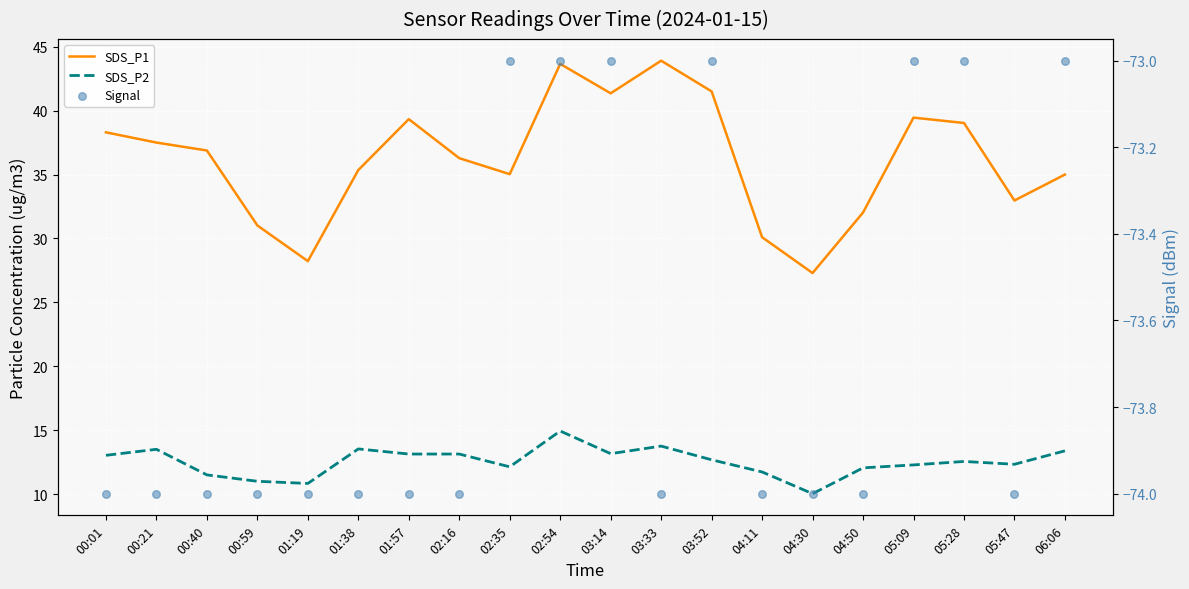

Which series contains the highest Y value?

SDS_P1